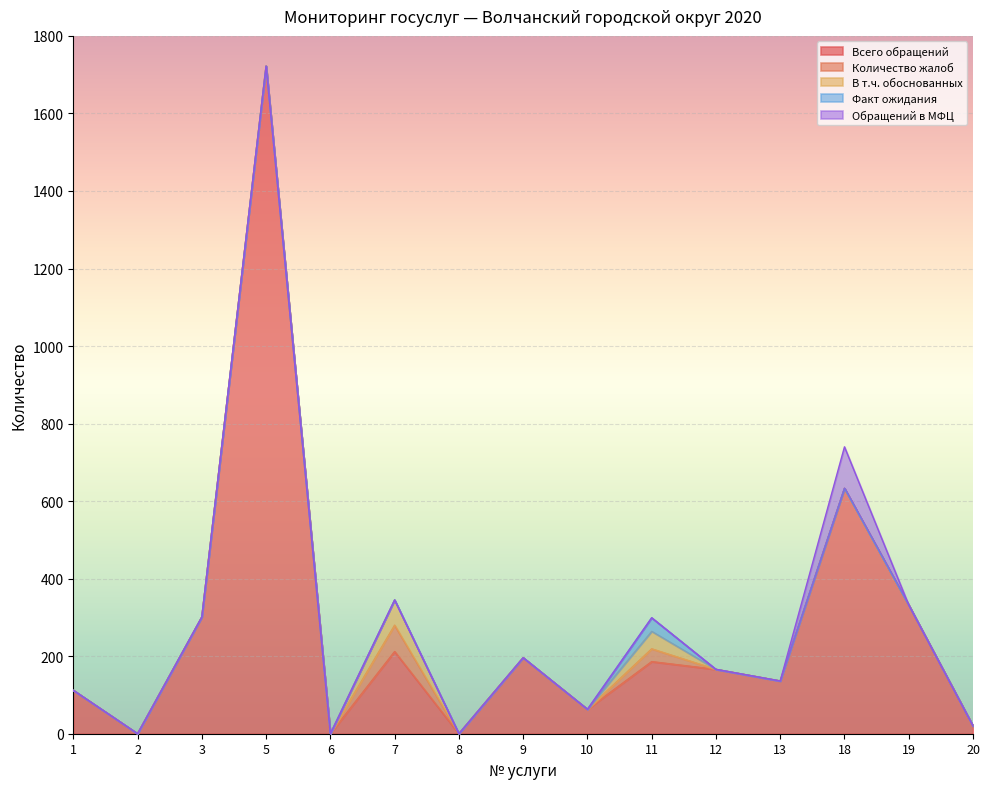

What are all the series names shown in the legend?

Всего обращений, Количество жалоб, В т.ч. обоснованных, Факт ожидания, Обращений в МФЦ